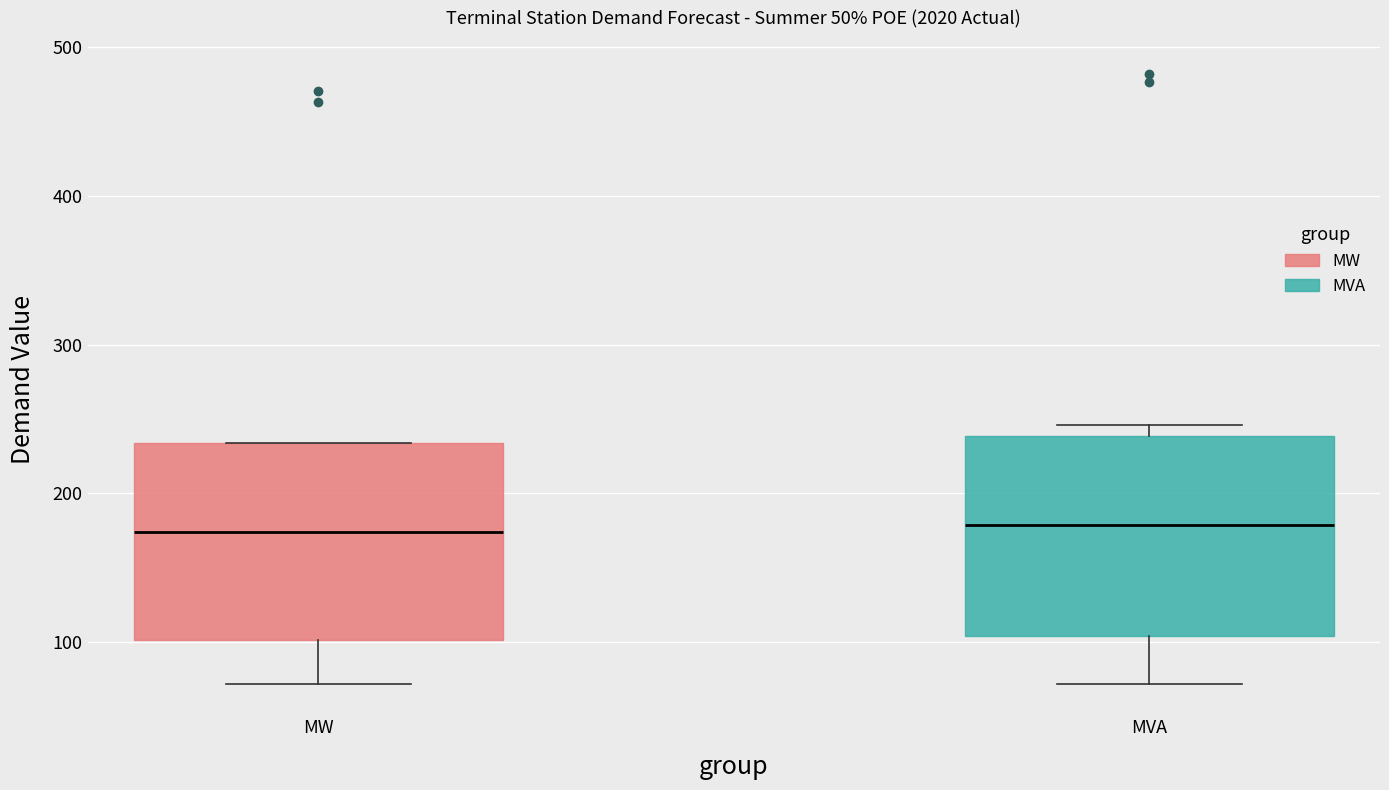

Reading left to right, transcribe this box plot: for each box, give where its median line is, the range the box spans, and where its two whiskers end, as read against the y-axis. The values are not printed on the chart, so give them approximately, as read against the axis.

MW: median 170, box 100 to 230, whiskers 70 to 230
MVA: median 180, box 100 to 240, whiskers 70 to 250